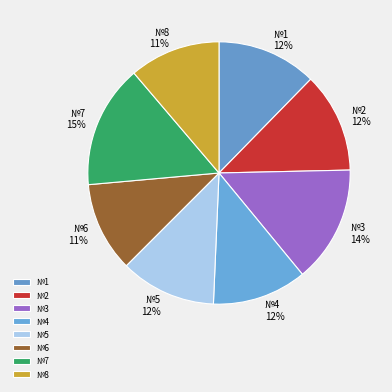

The №4 slice represents 19% of the pie. True or false?

False